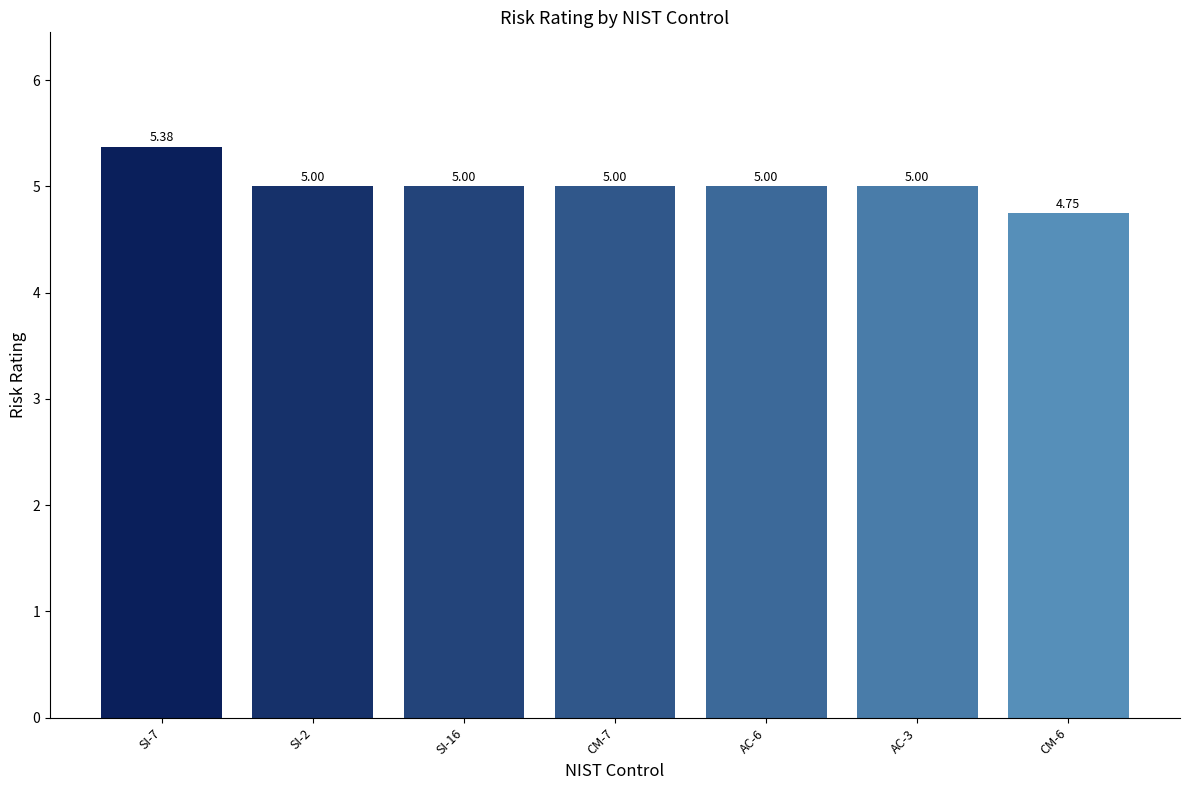

What position from the left is CM-7?

4